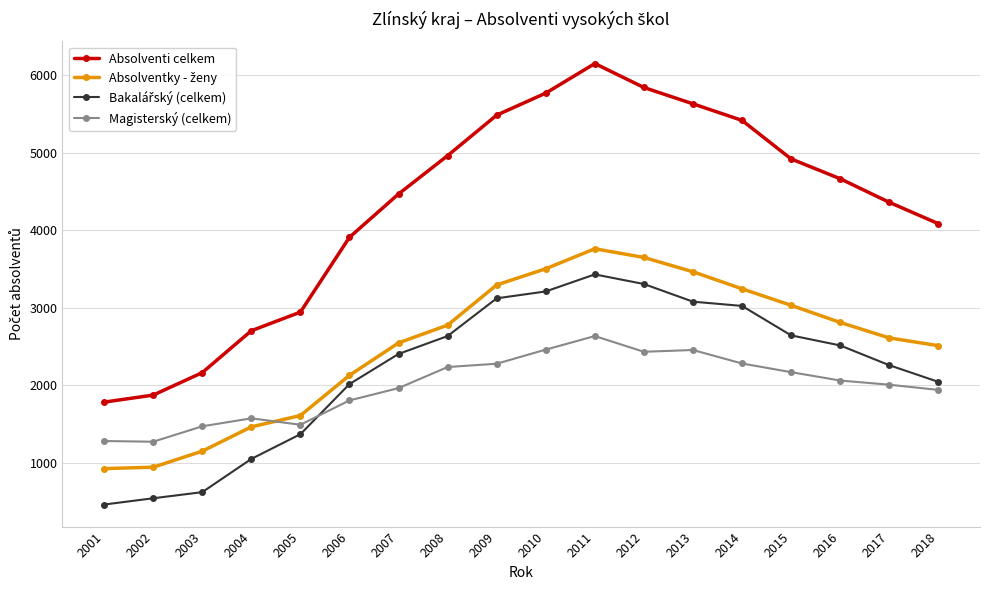

What is the total value across all series at 2011?

15977